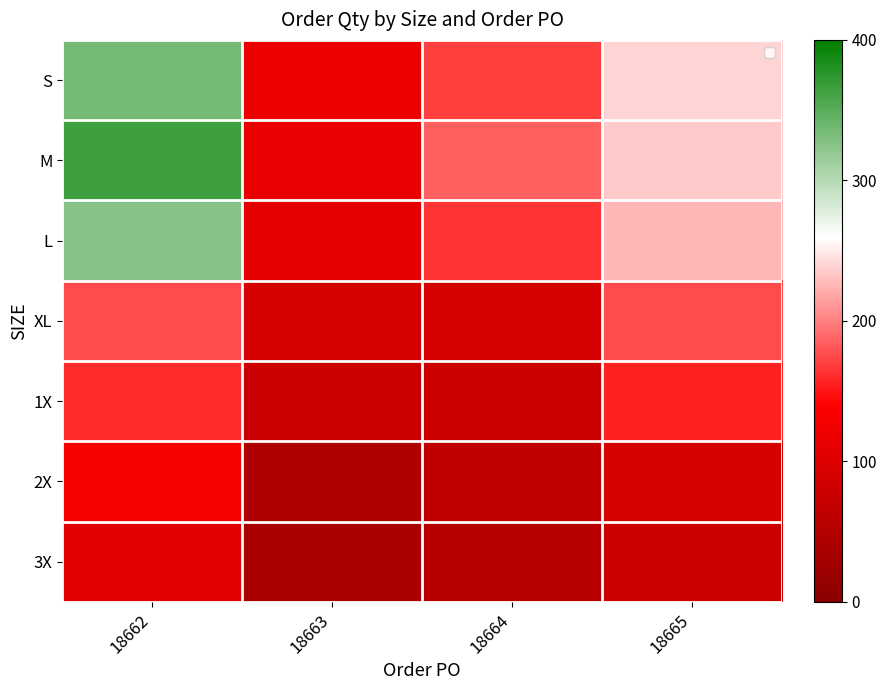

What is the minimum value for XL?

90